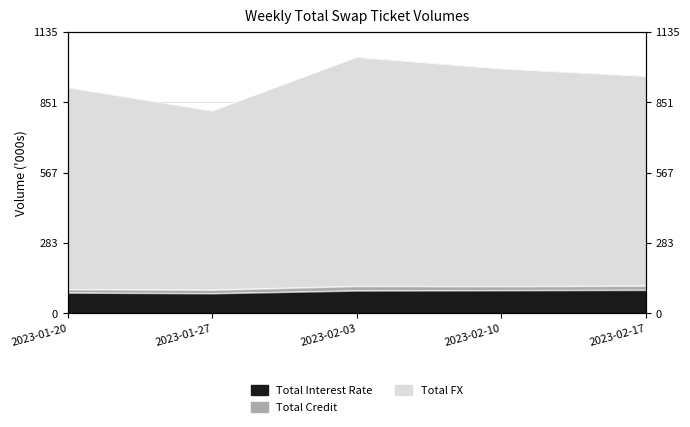

What is the label of the 4th point from the left?

2023-02-10